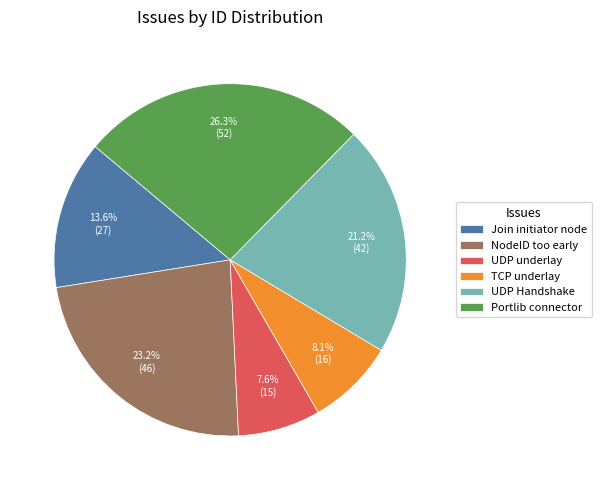

Between Join initiator node and UDP underlay, which is larger?

Join initiator node